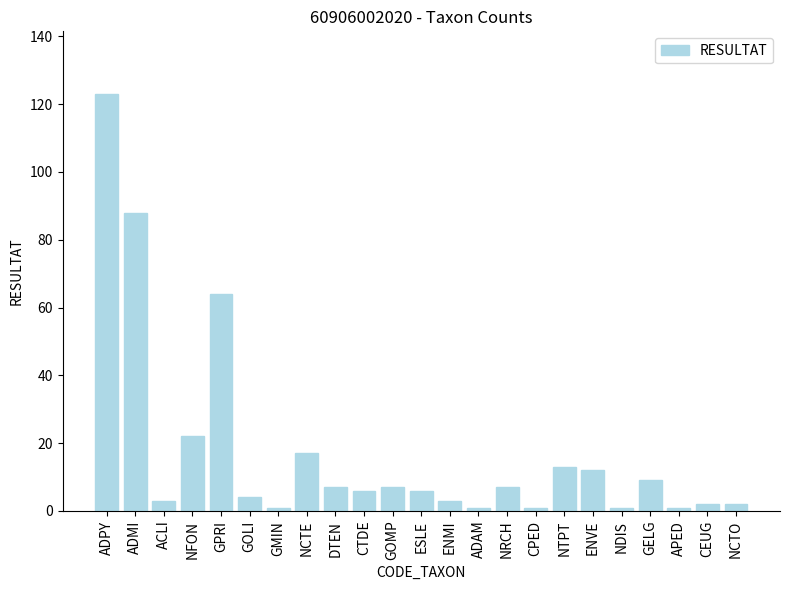

What is the change in value from ESLE to GELG?

+3